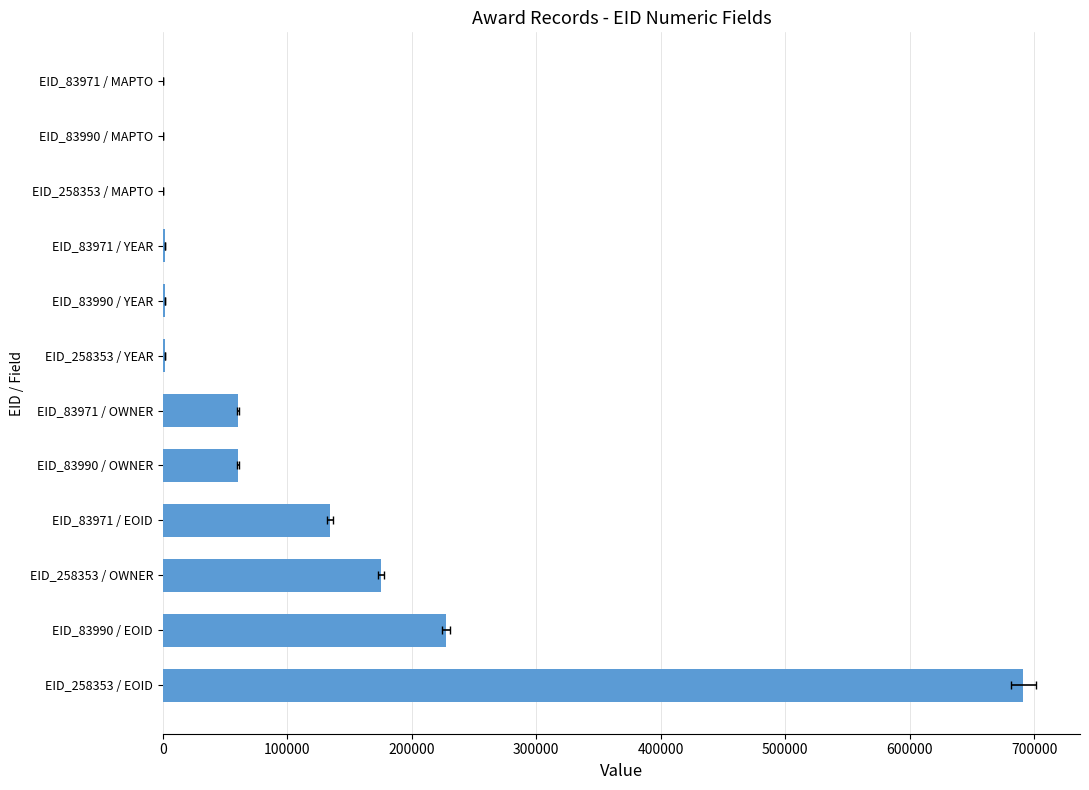

Count the number of values greater than 60617.

5